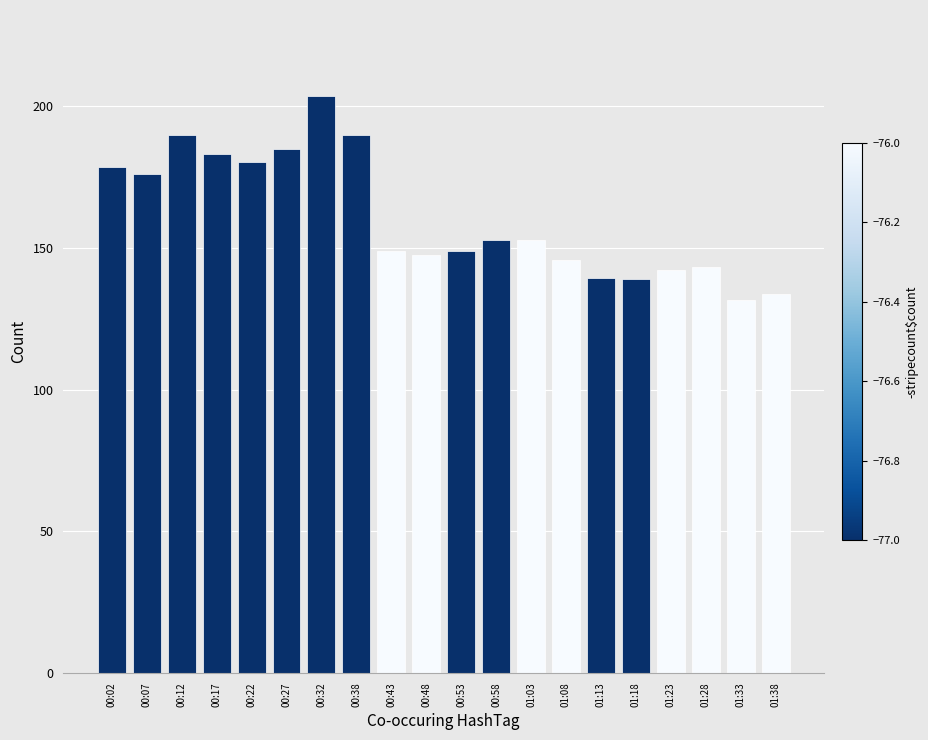

What position from the left is 00:53?

11